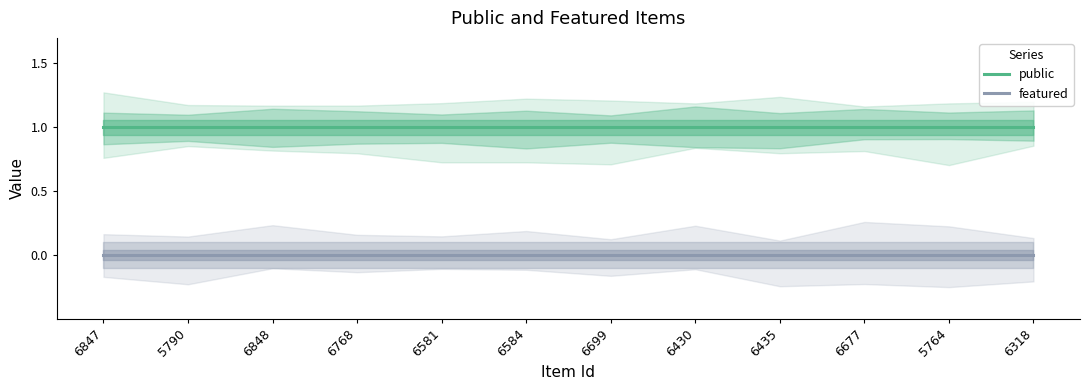

What position from the left is 6318?

12